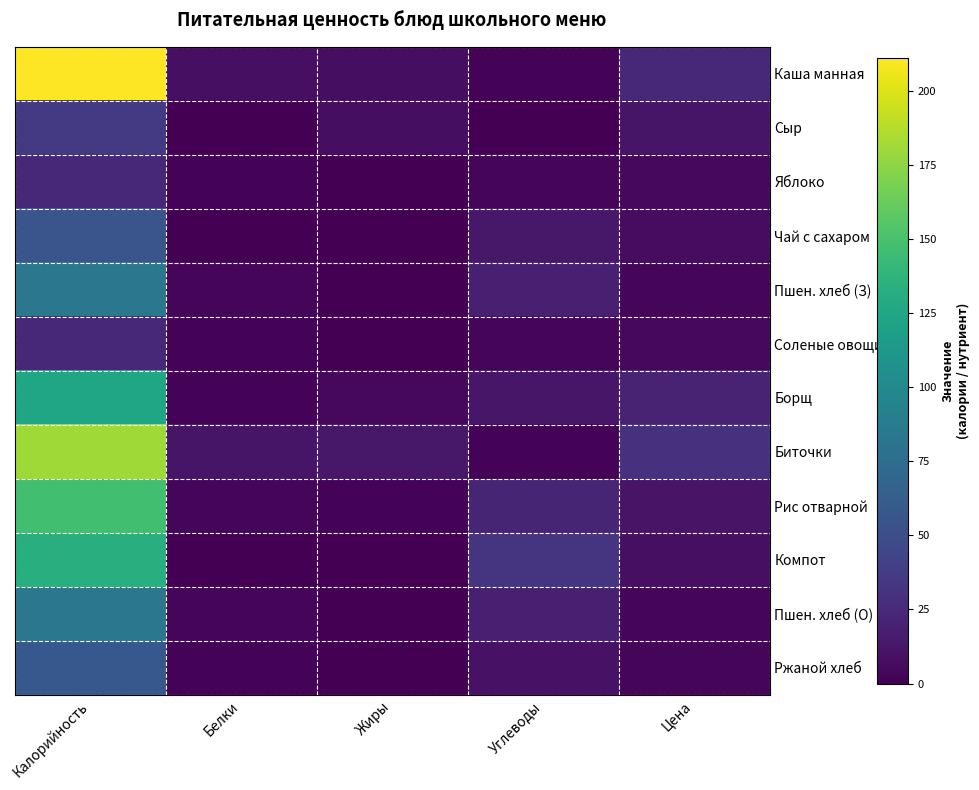

What is the total value across all series at Жиры?

37.3